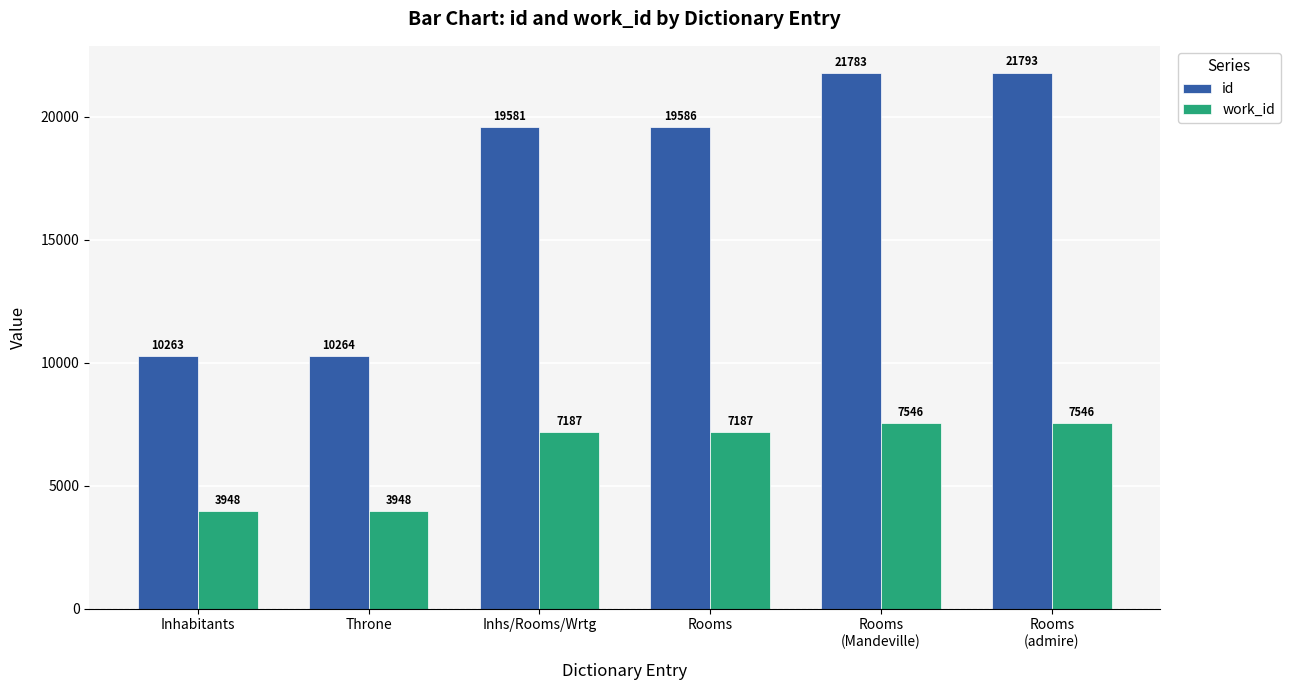

Is the value of id at Inhs/Rooms/Wrtg greater than the value of work_id at Inhs/Rooms/Wrtg?

Yes